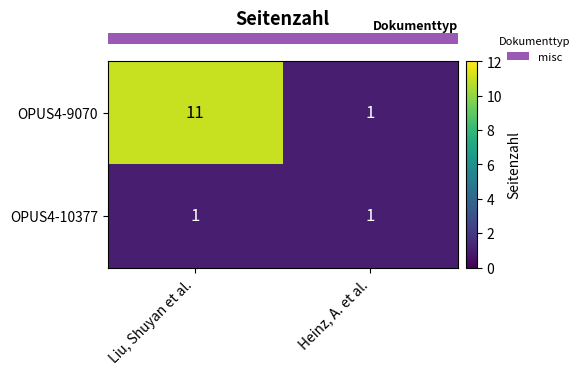

Which series has the largest total across all categories?

OPUS4-9070